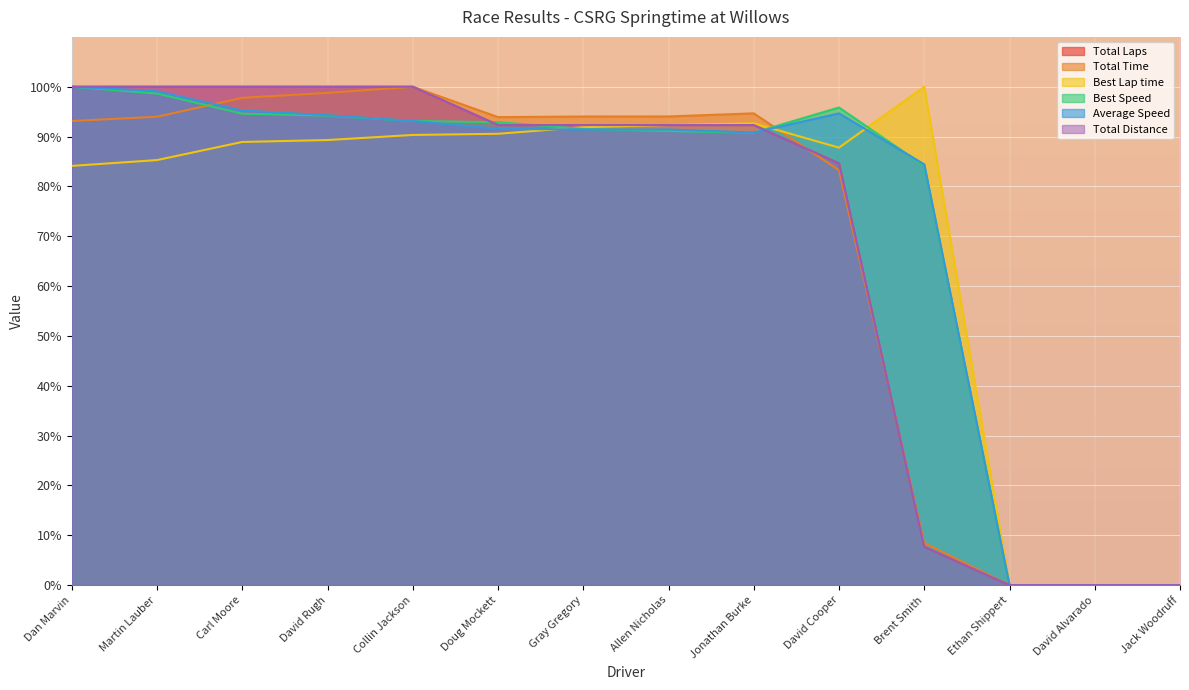

The value of Average Speed at David Rugh is 94.3. True or false?

True